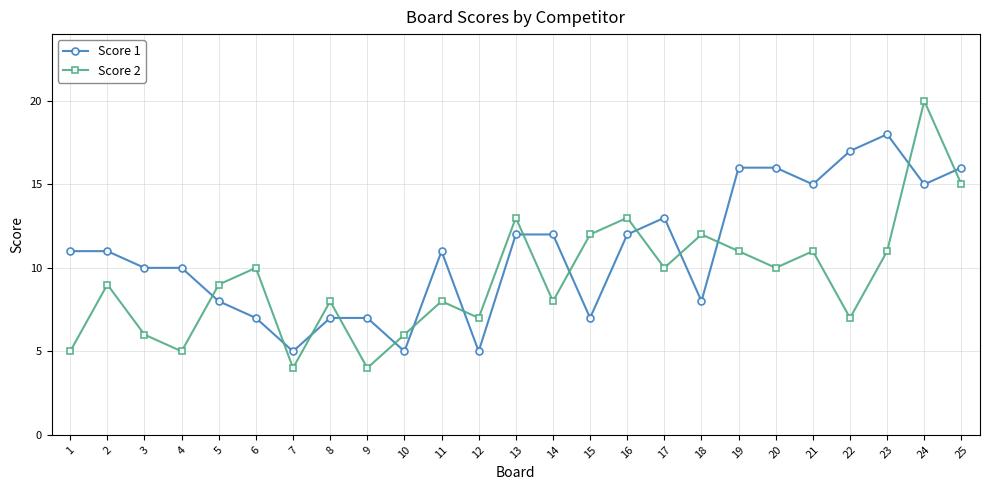

Which series changed the most between 9 and 20?

Score 1